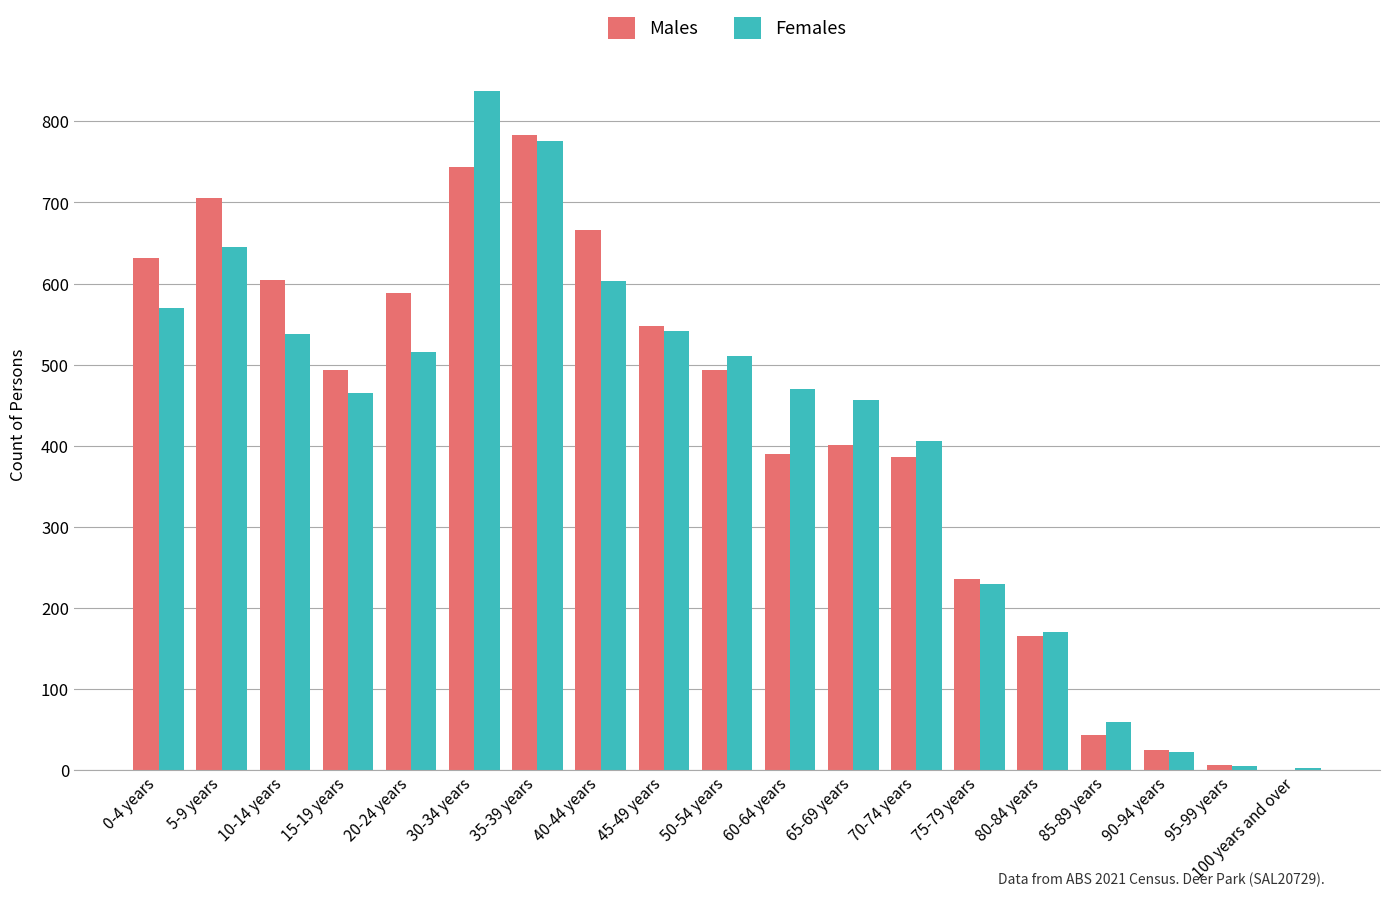

What is the maximum value for Females?

837